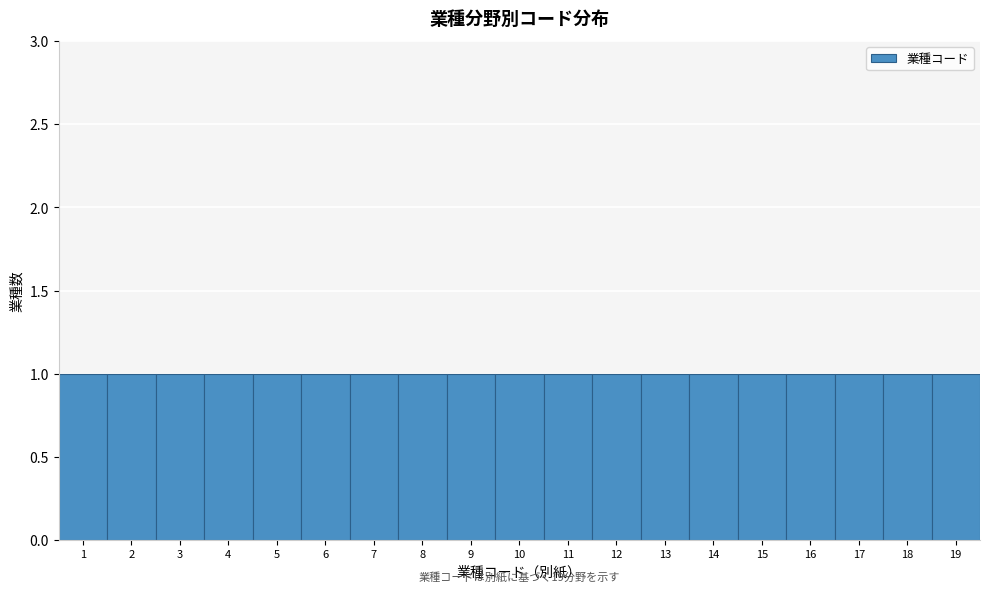

Reading left to right, list every bar in this chart as the range it spans on the x-axis followed by its height. The values are not printed on the chart, so give them approximately, as read against the axis.

0.5 to 1.5: 1
1.5 to 2.5: 1
2.5 to 3.5: 1
3.5 to 4.5: 1
4.5 to 5.5: 1
5.5 to 6.5: 1
6.5 to 7.5: 1
7.5 to 8.5: 1
8.5 to 9.5: 1
9.5 to 10.5: 1
10.5 to 11.5: 1
11.5 to 12.5: 1
12.5 to 13.5: 1
13.5 to 14.5: 1
14.5 to 15.5: 1
15.5 to 16.5: 1
16.5 to 17.5: 1
17.5 to 18.5: 1
18.5 to 19.5: 1